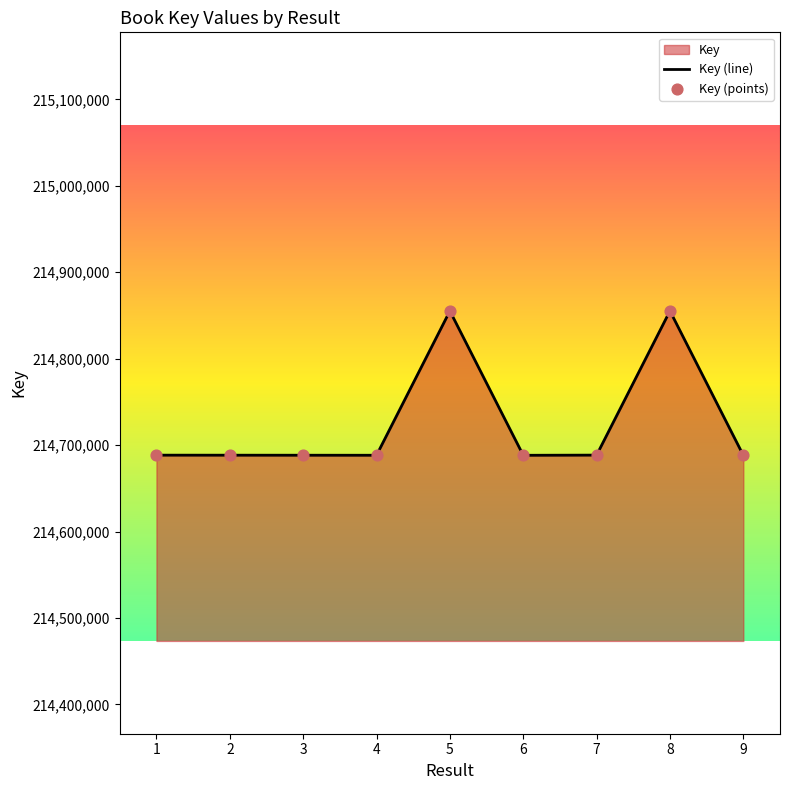

At how many categories does at least one series exceed 214701163?

2